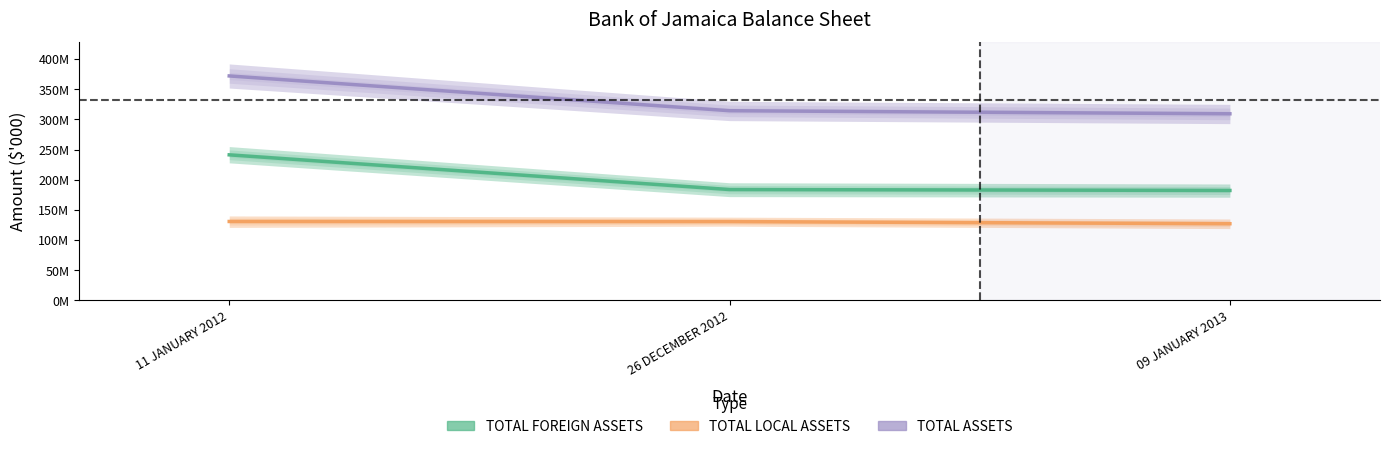

How many values in the TOTAL ASSETS series are below 314423250?

1